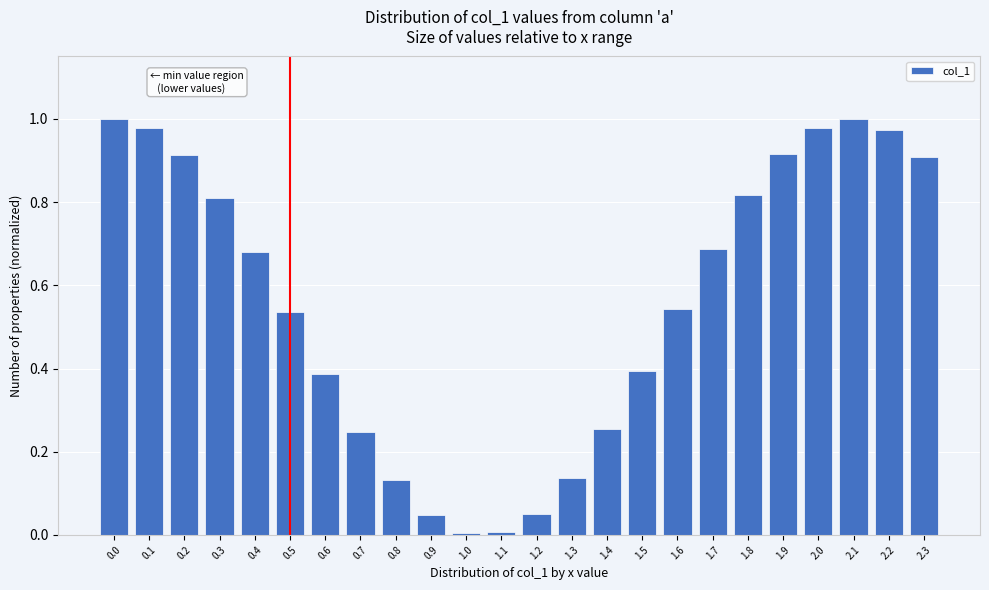

The chart shows a value of 0.1 at 0.7. True or false?

False